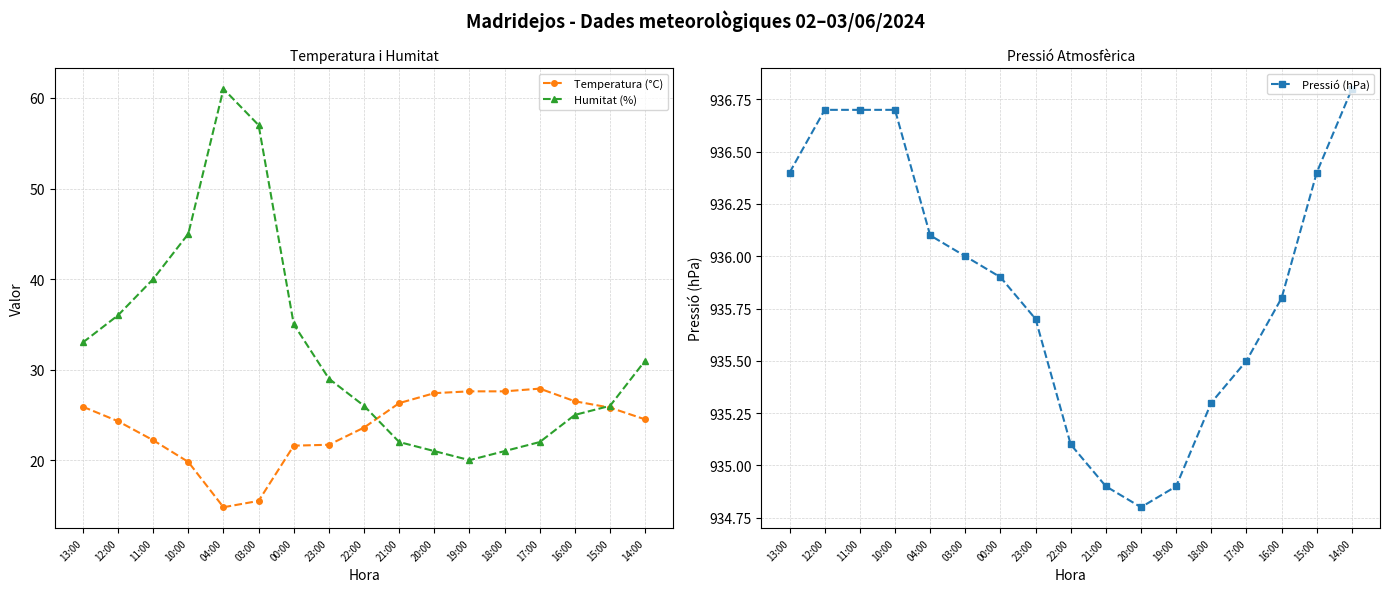

What is the sum of all Temperatura (°C) values?

403.0